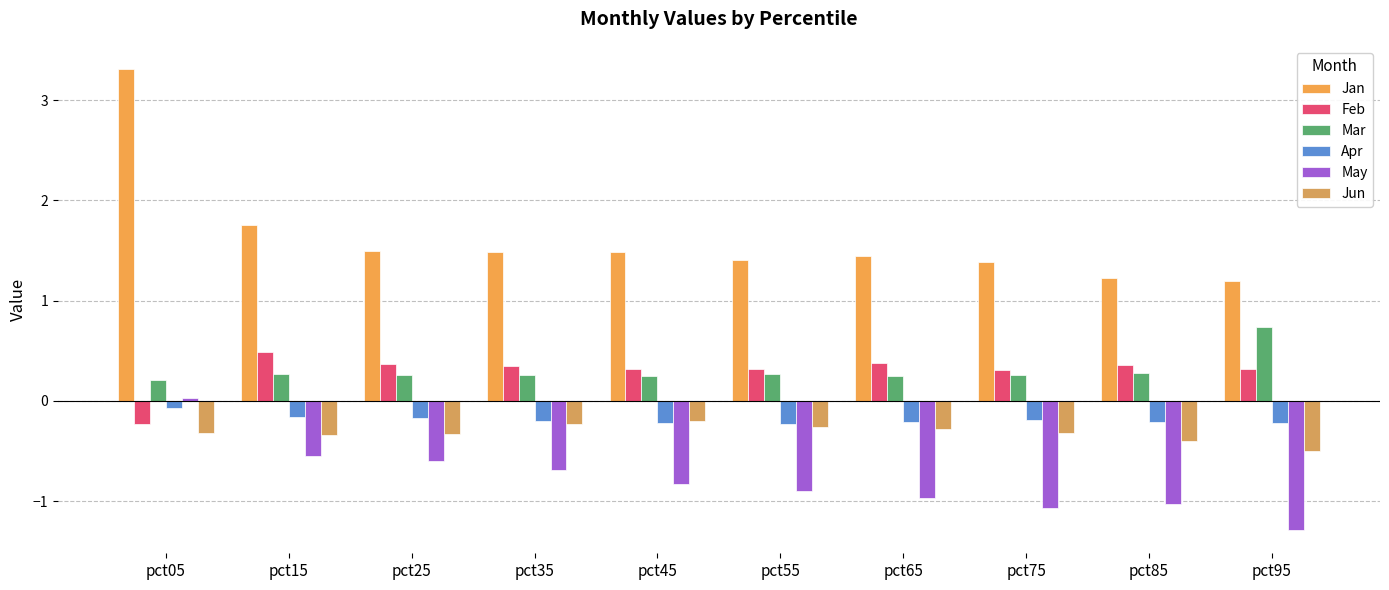

What is the value of the Jun bar at the 4th from the left?

-0.2